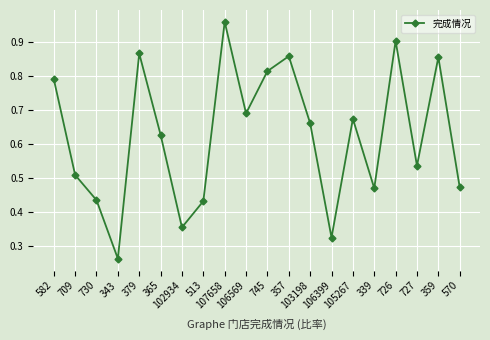

Between 102934 and 343, which is larger?

102934